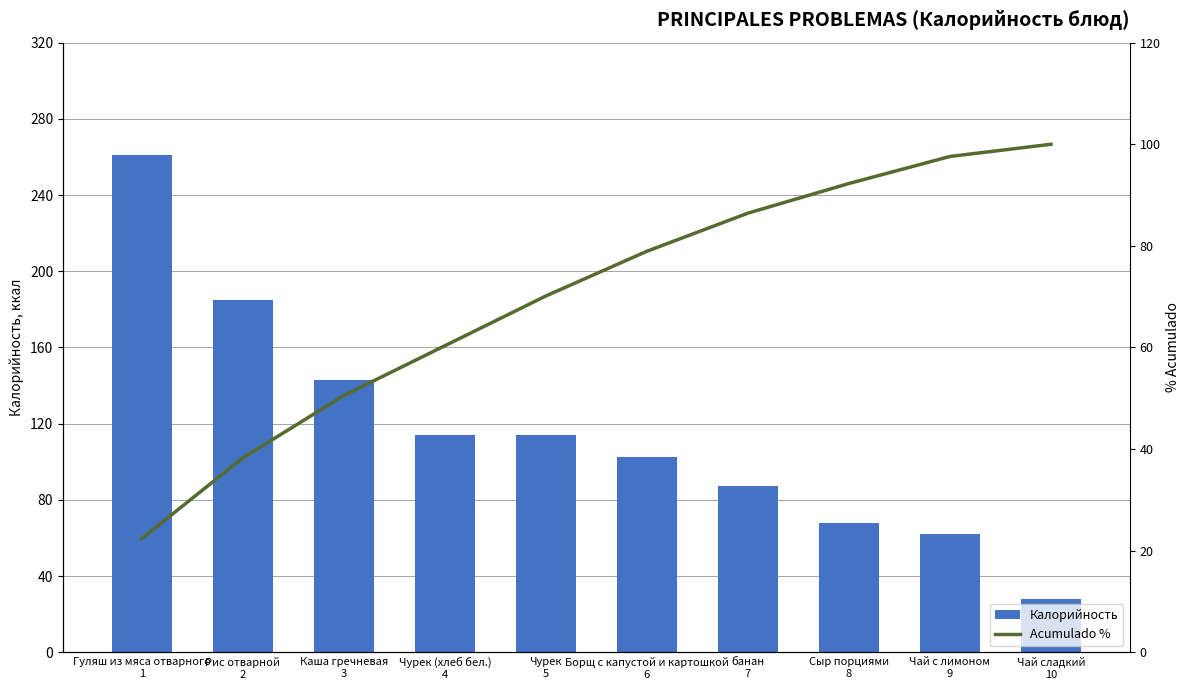

Which series has the largest total across all categories?

Калорийность